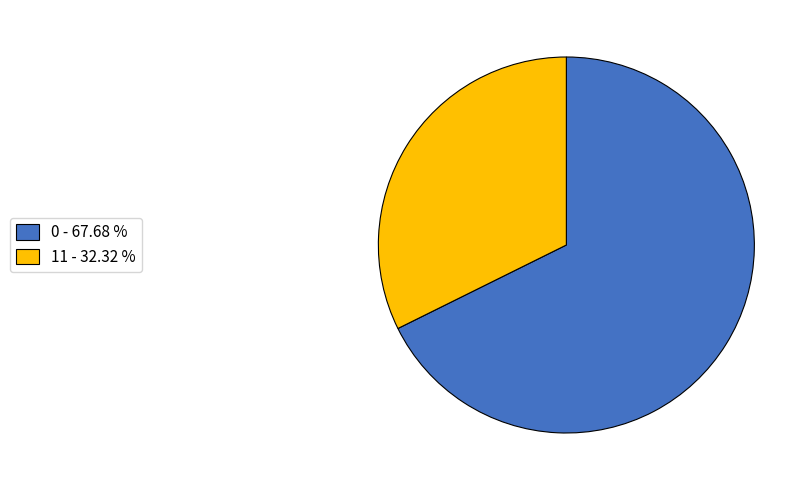

How many slices are in this pie chart?

2